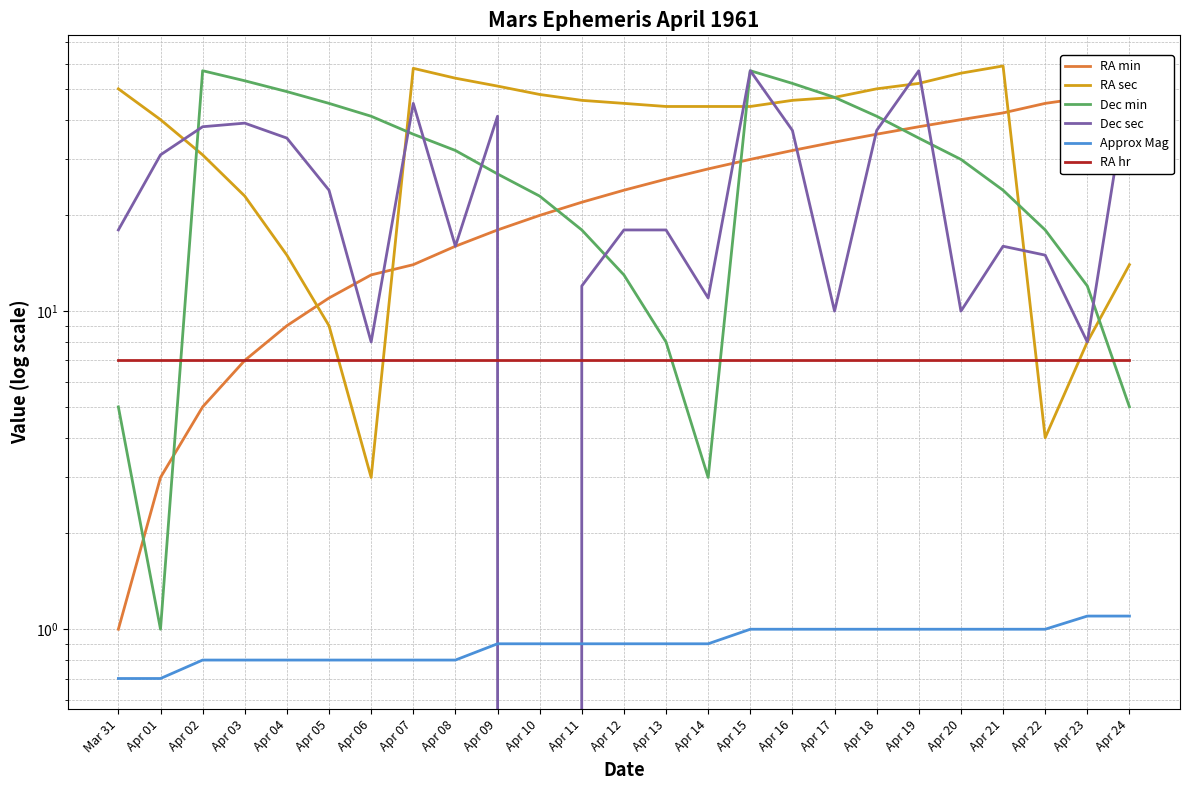

What is the maximum value shown in the chart?

59.0